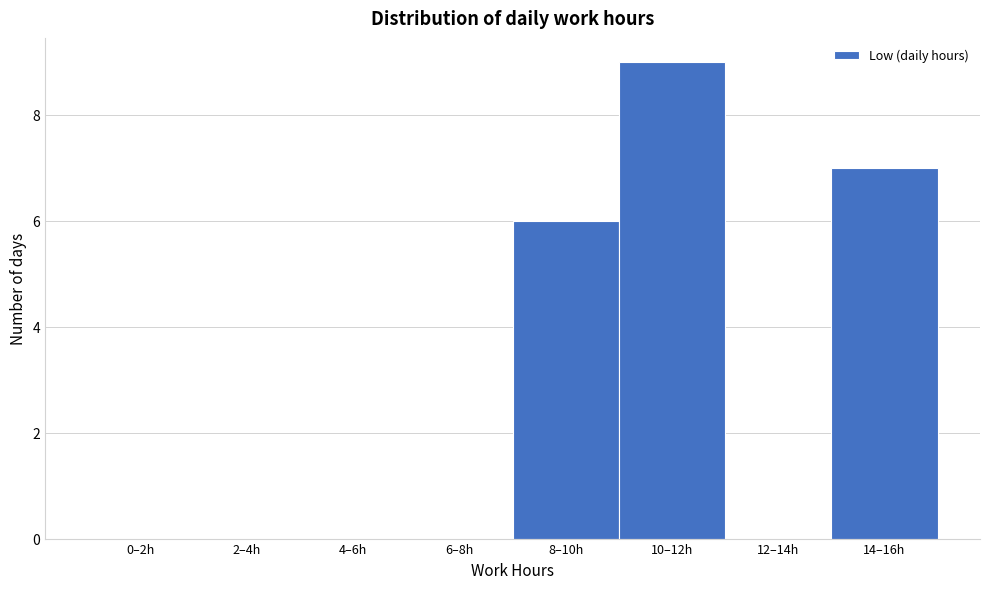

Reading left to right, what are all the values shown in this chart?

0–2h=0	2–4h=0	4–6h=0	6–8h=0	8–10h=6	10–12h=9	12–14h=0	14–16h=7